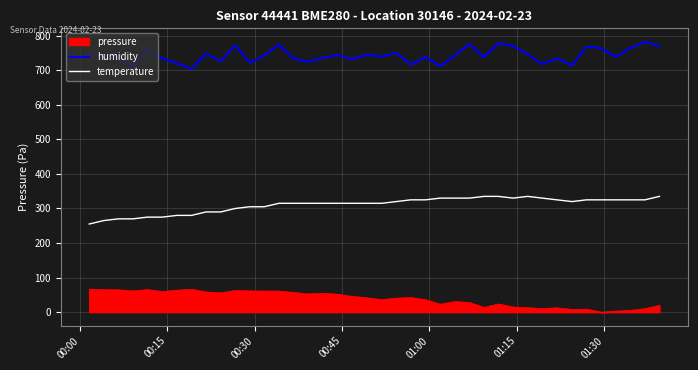

True or false: temperature and humidity intersect in this chart.

False